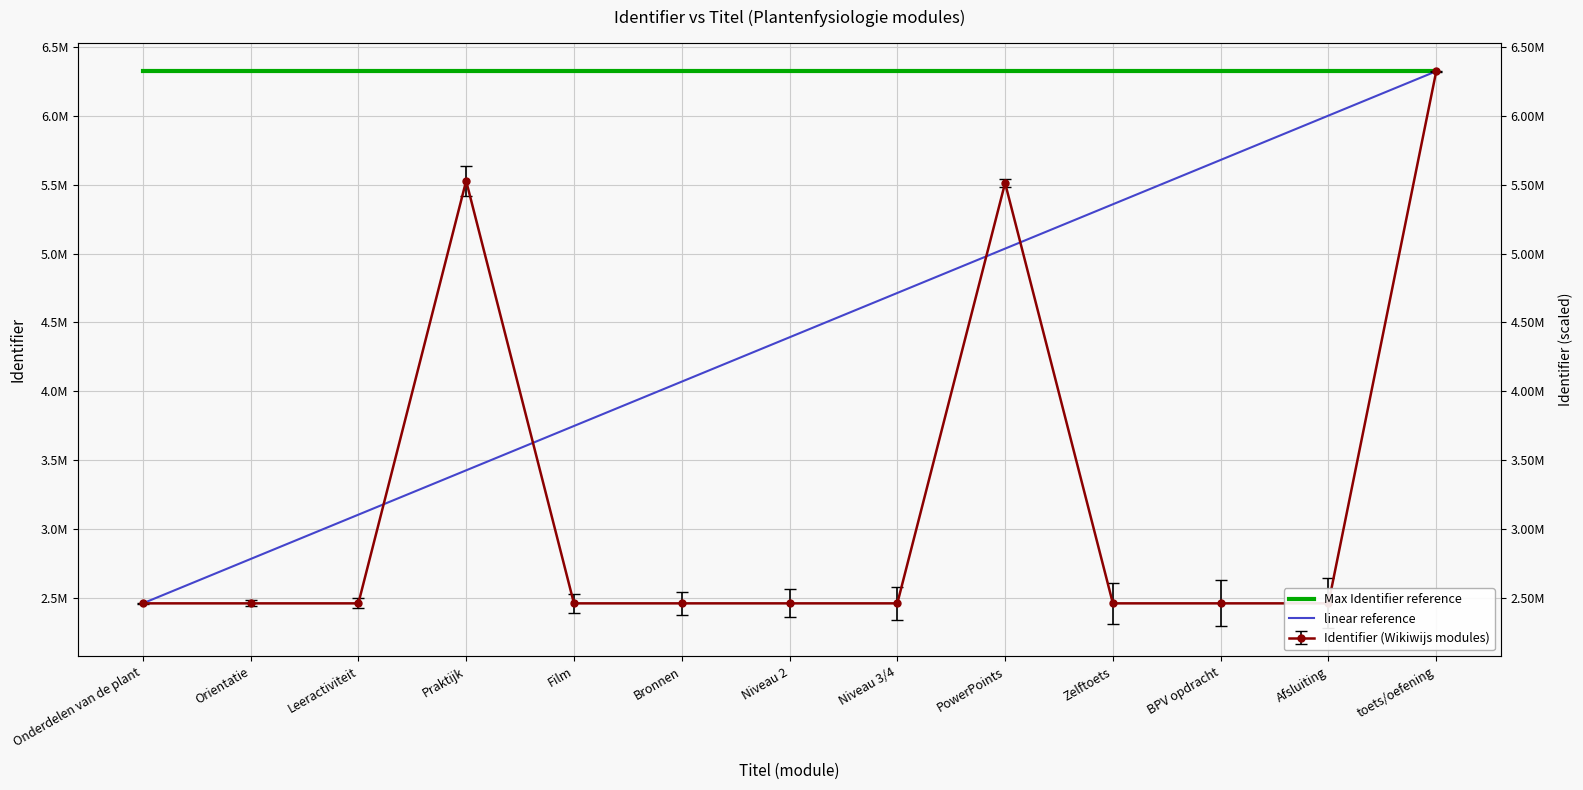

What is the average value of the Max Identifier reference series?

6324765.0